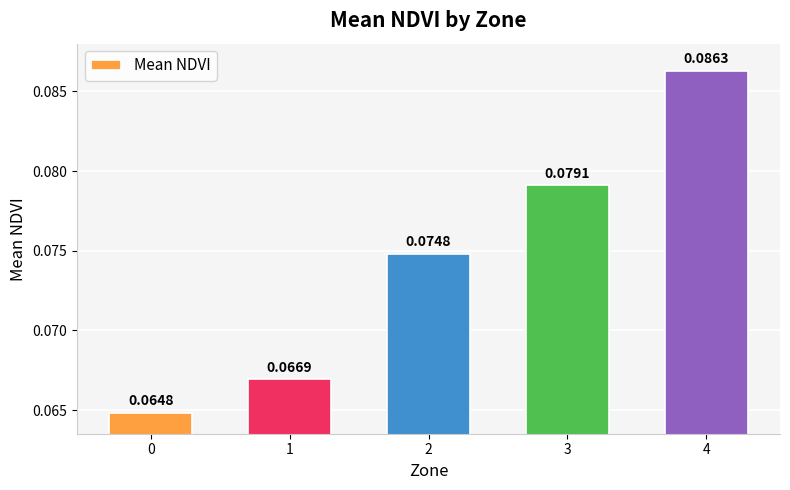

Count the number of categories in the chart.

5